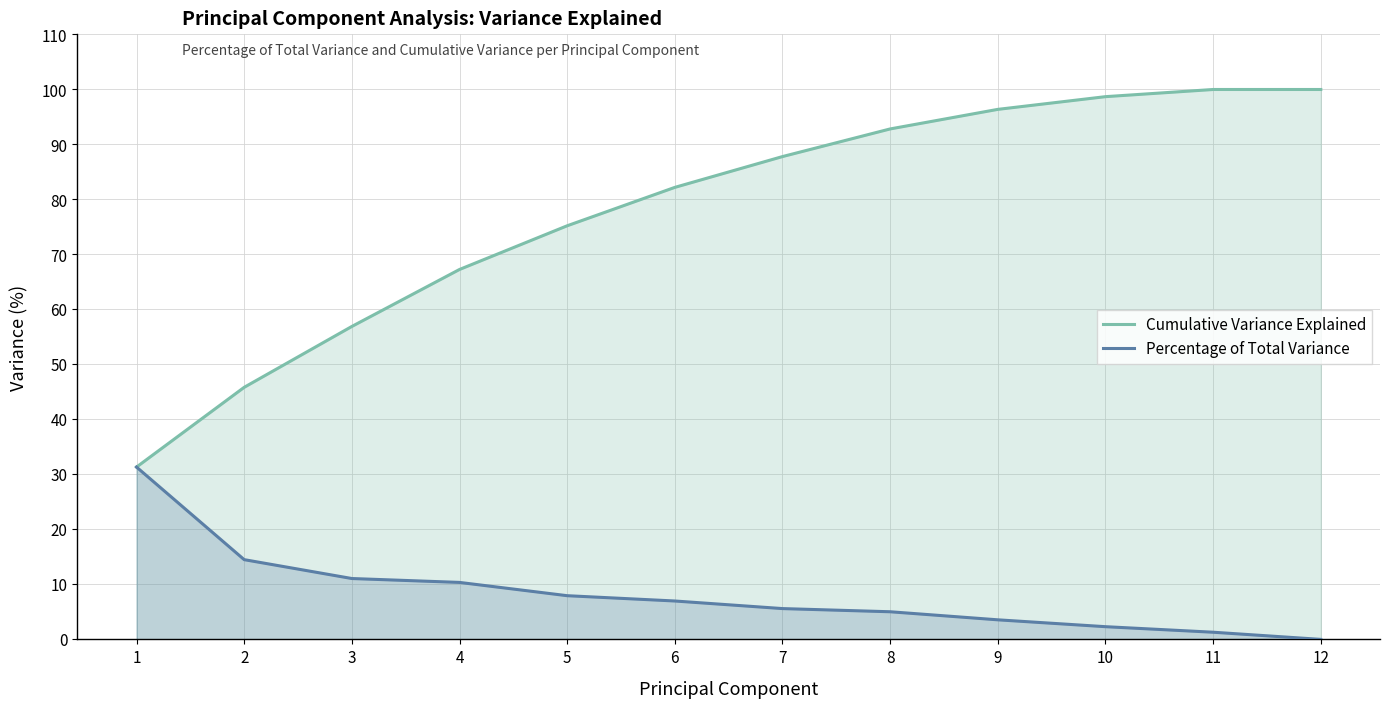

Is it true that Cumulative Variance Explained equals 60.2 at 12?

False